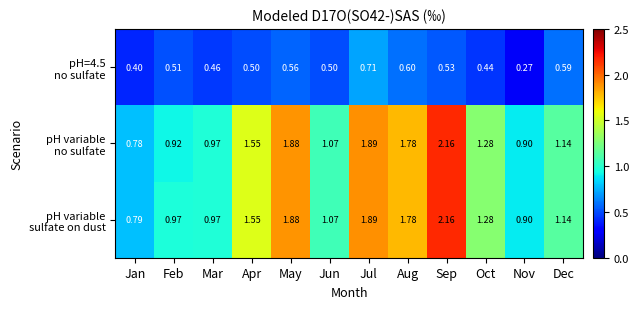

At which category is the sum across all series the highest?

Sep